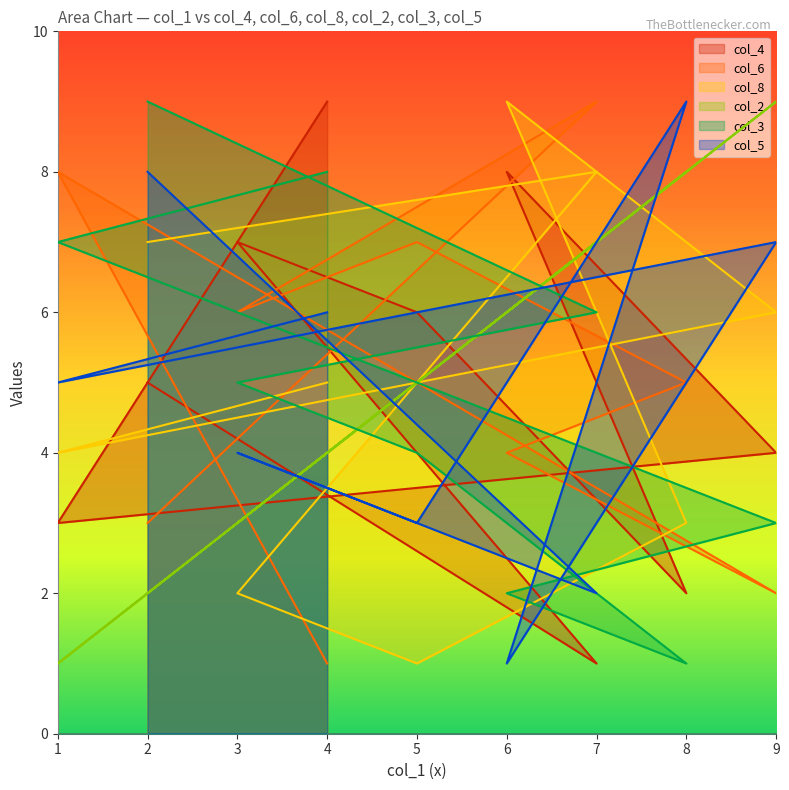

True or false: col_6 and col_3 intersect in this chart.

True